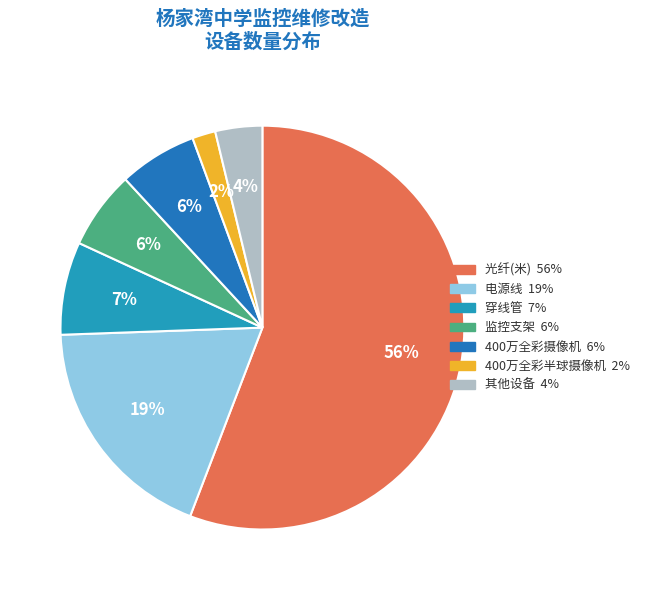

To the nearest percent, what is the difference between the largest and smallest slice percentages?

54%